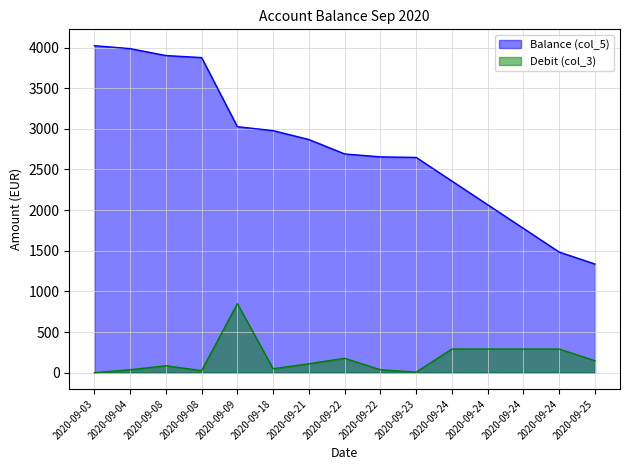

What is the difference between the highest and lowest values at 2020-09-03?

4022.6